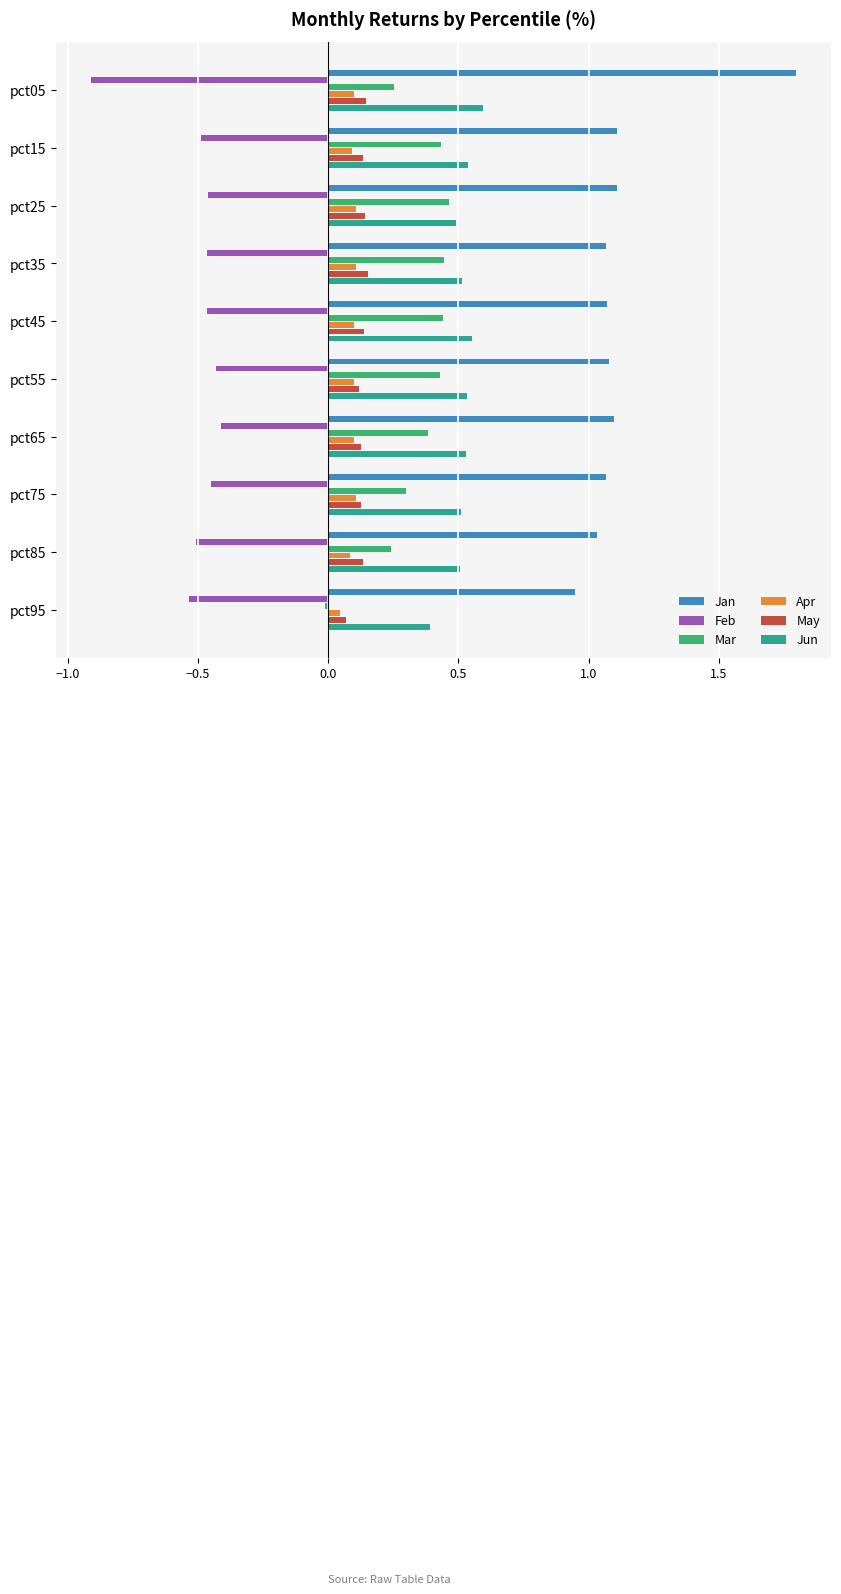

Is the value of Jun at pct85 greater than the value of Apr at pct85?

Yes